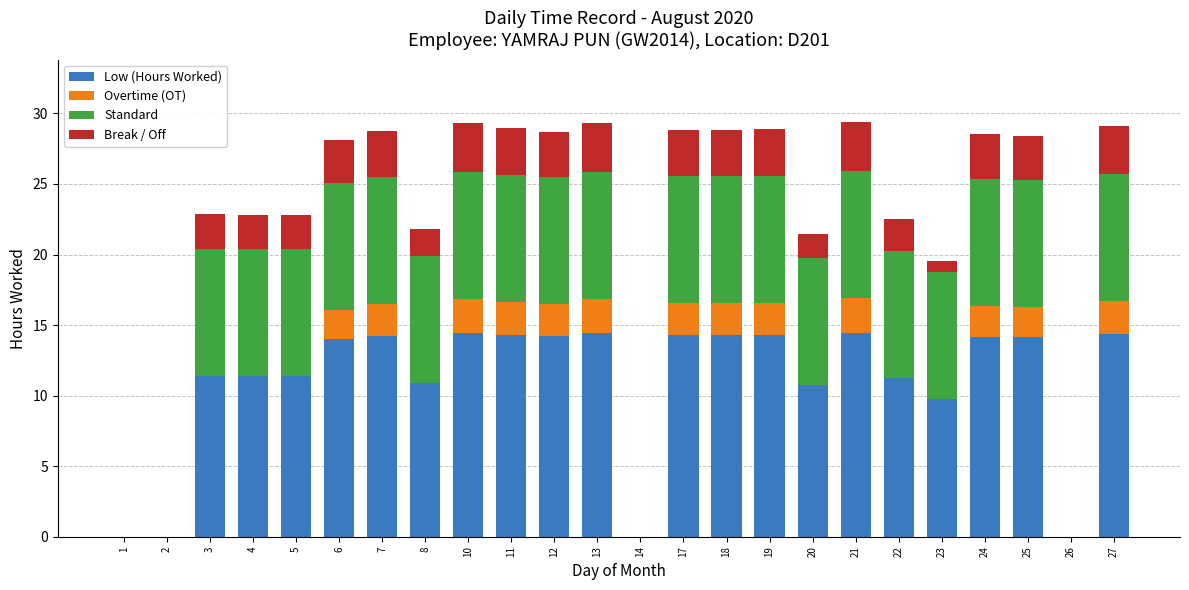

Is it true that Low (Hours Worked) equals 14.0 at 6?

True